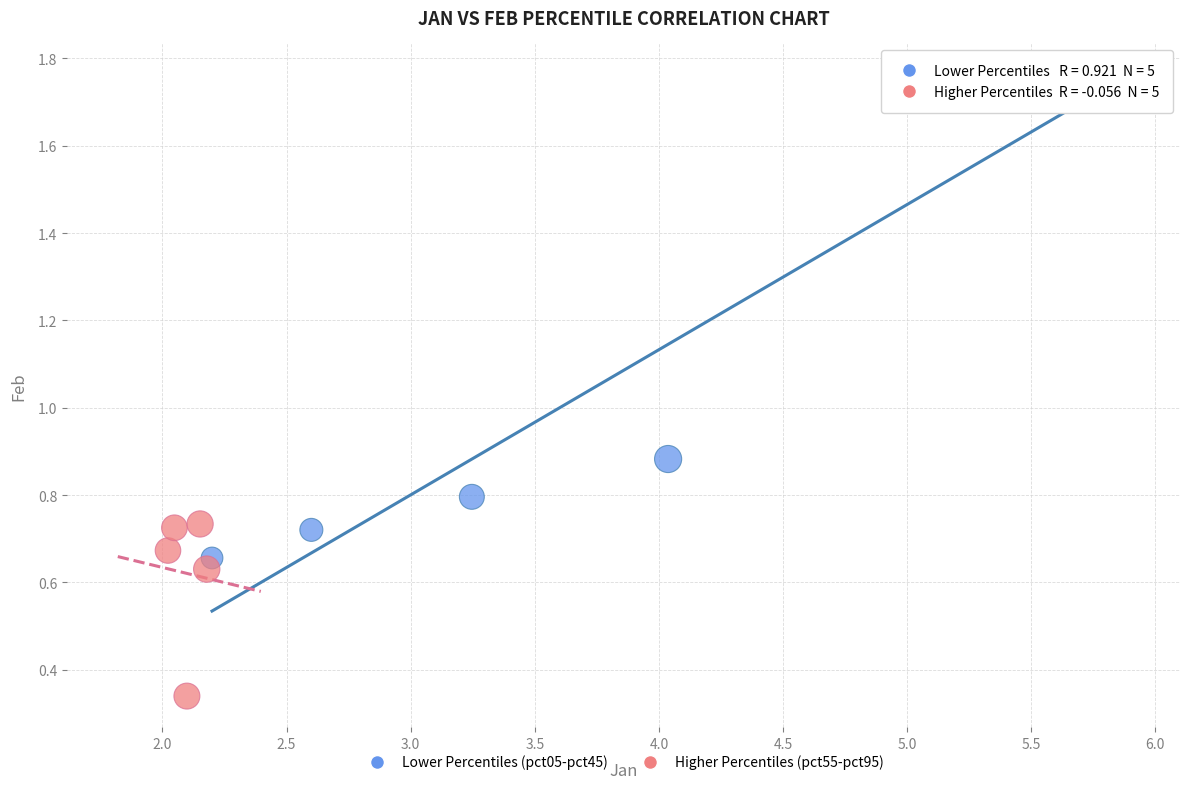

Which series has the largest Y range (max minus min)?

Lower Percentiles (pct05-pct45)